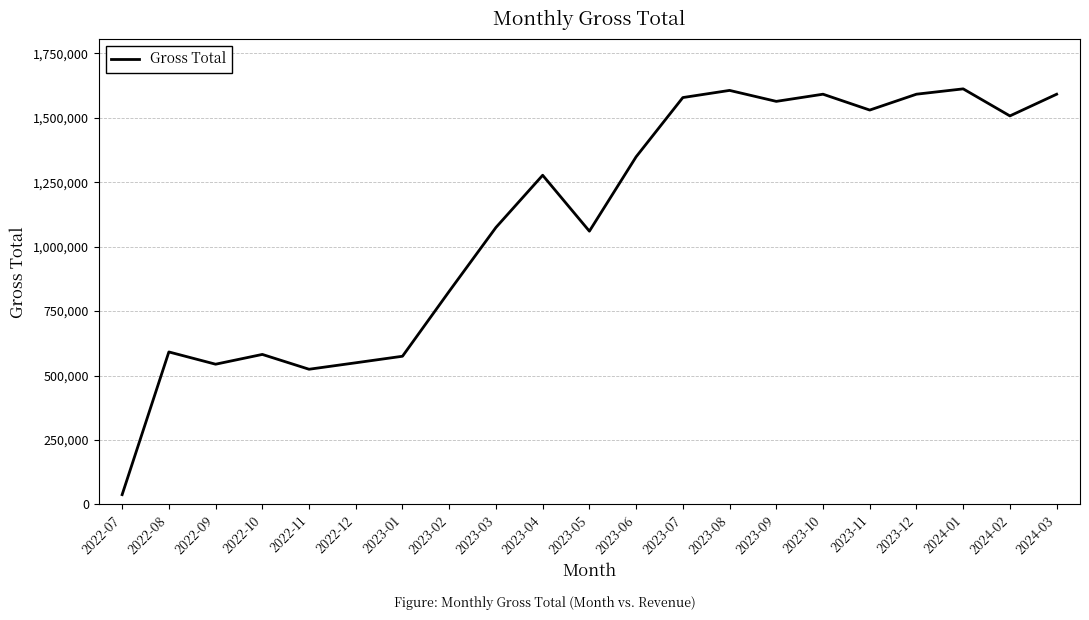

Is it true that the value at 2022-10 is 986401?

False